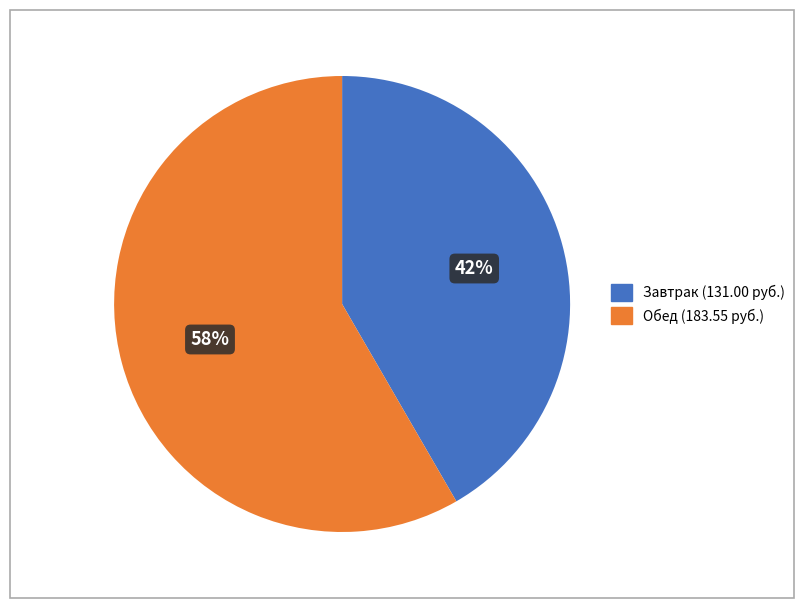

Does any single category account for the majority?

Yes